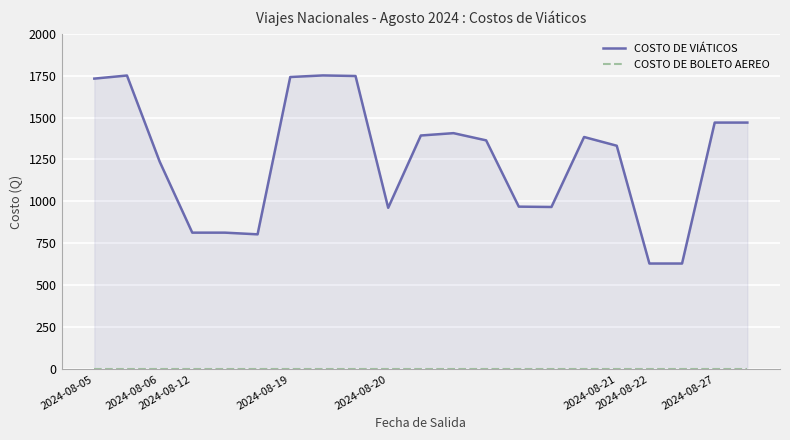

What is the lowest value of the COSTO DE VIÁTICOS series?

630.0